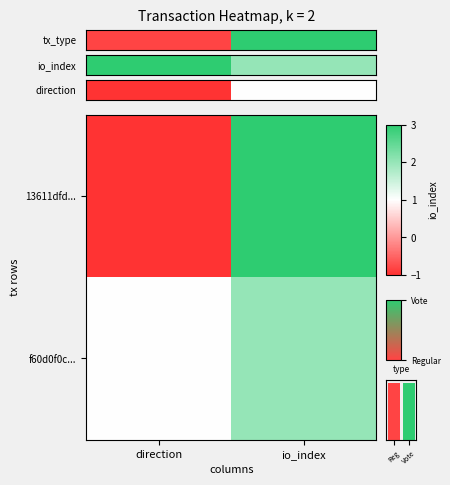

The tx_type series shows 1 at Vote. True or false?

True